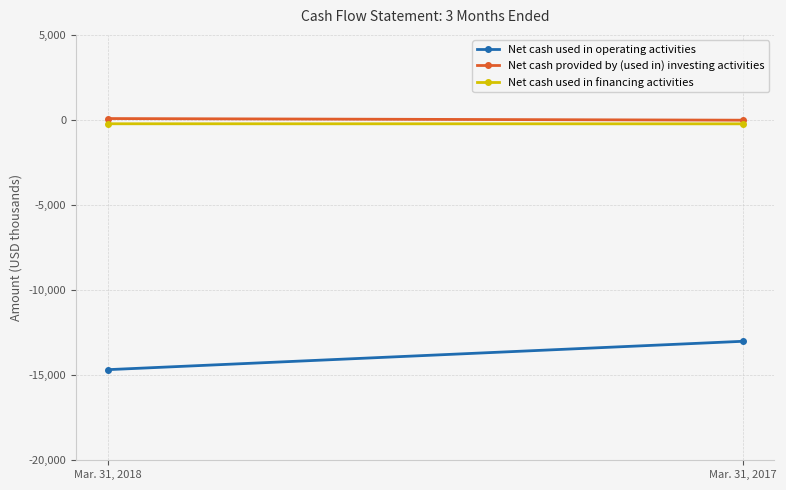

List the series in order of their peak value, highest first.

Net cash provided by (used in) investing activities, Net cash used in financing activities, Net cash used in operating activities